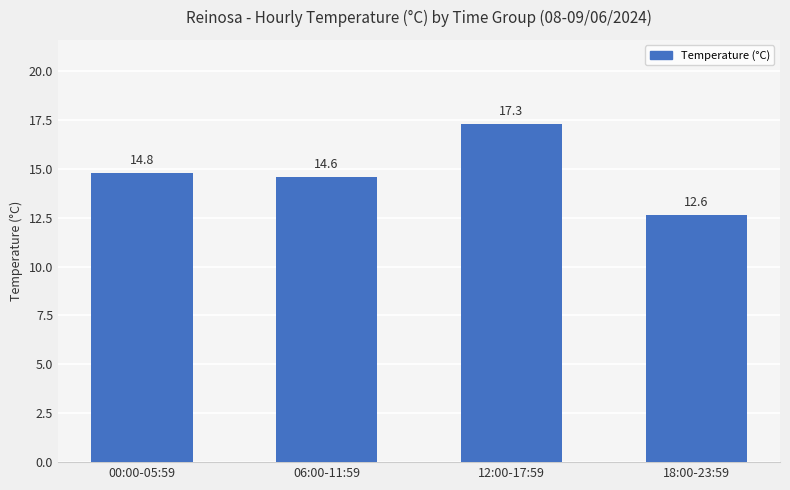

List the labels in order of value, smallest first.

18:00-23:59, 06:00-11:59, 00:00-05:59, 12:00-17:59